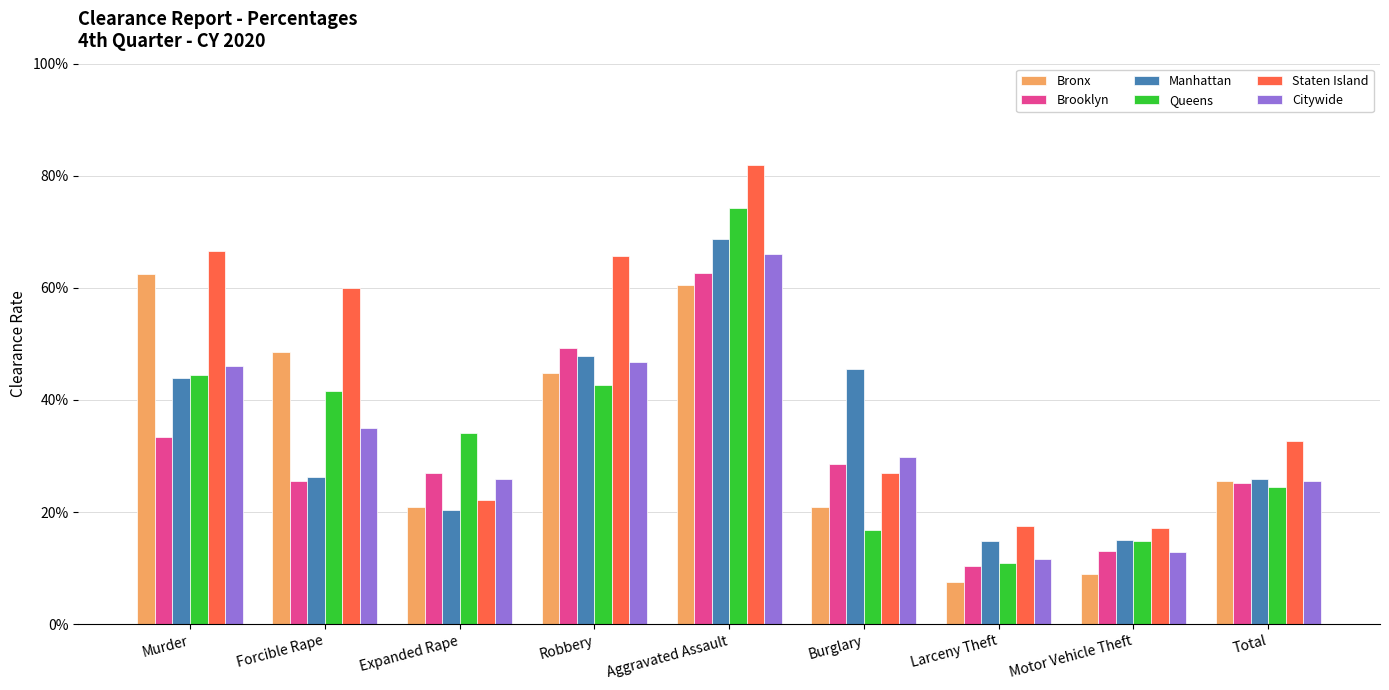

How many Manhattan values are between 0 and 1?

9